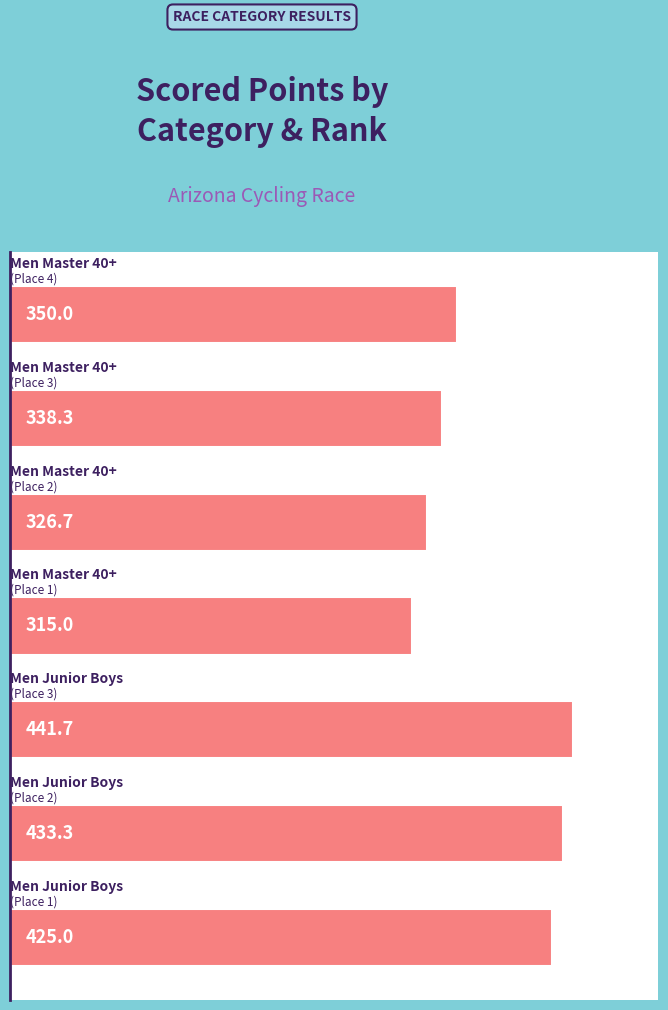

Reading bottom to top, extract all data points from this chart.

425.0	433.3	441.7	315.0	326.7	338.3	350.0